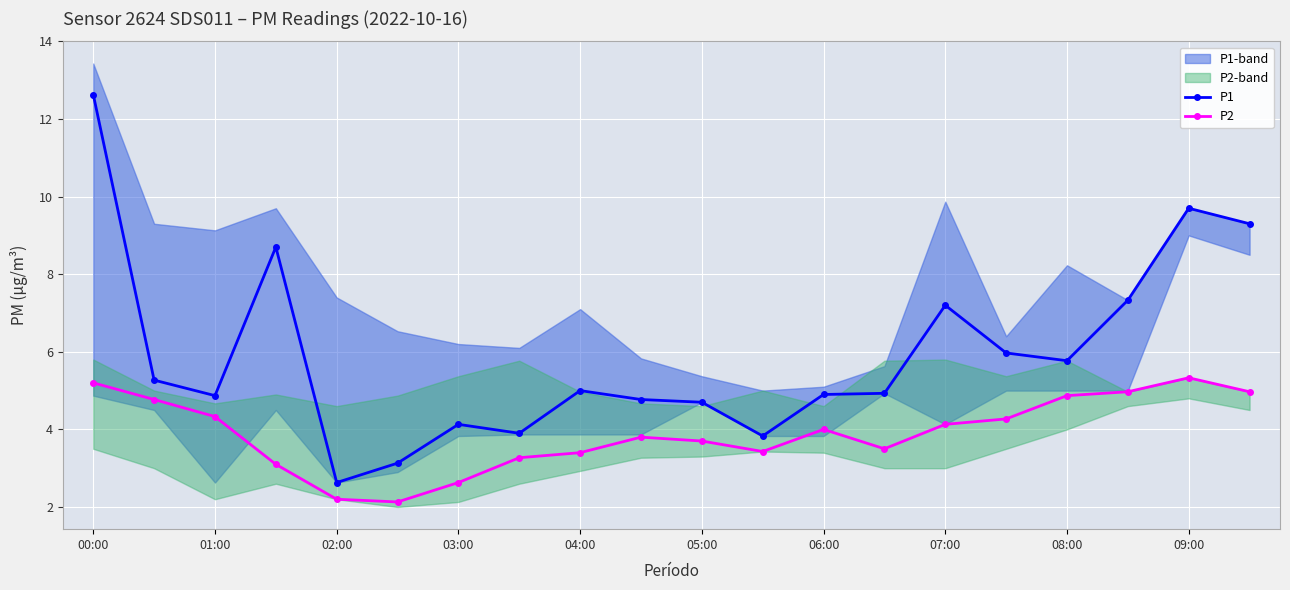

Which category has the highest value in the P1 series?

00:00